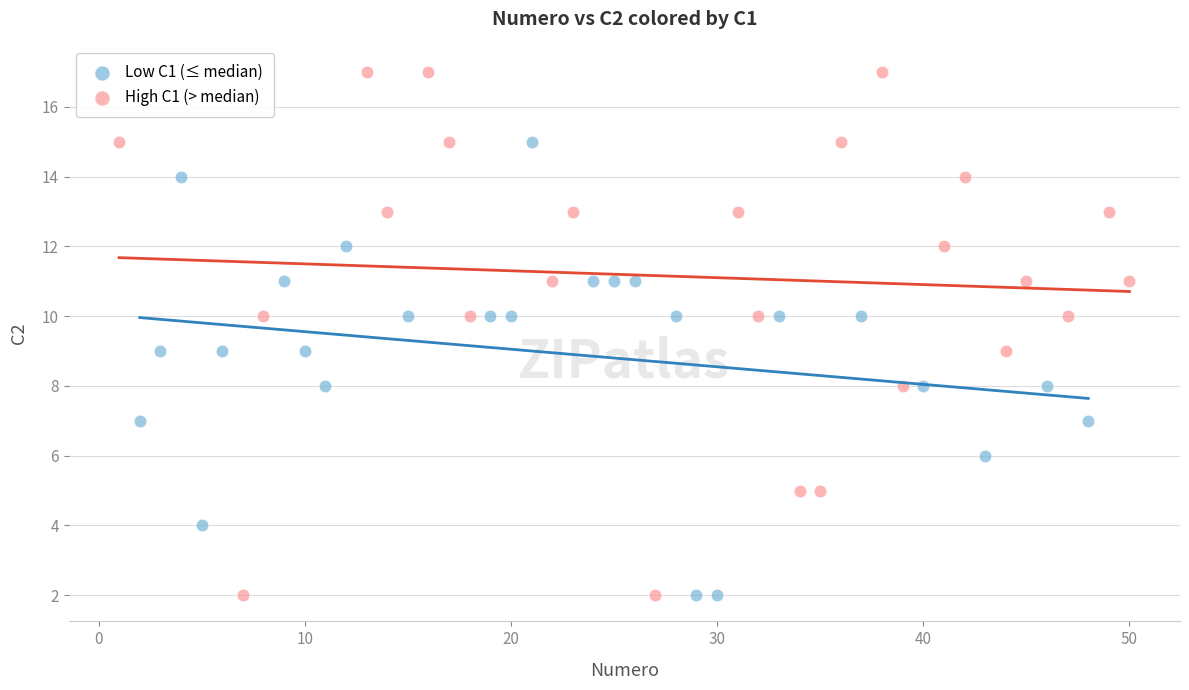

Which series has the largest Y range (max minus min)?

High C1 (> median)